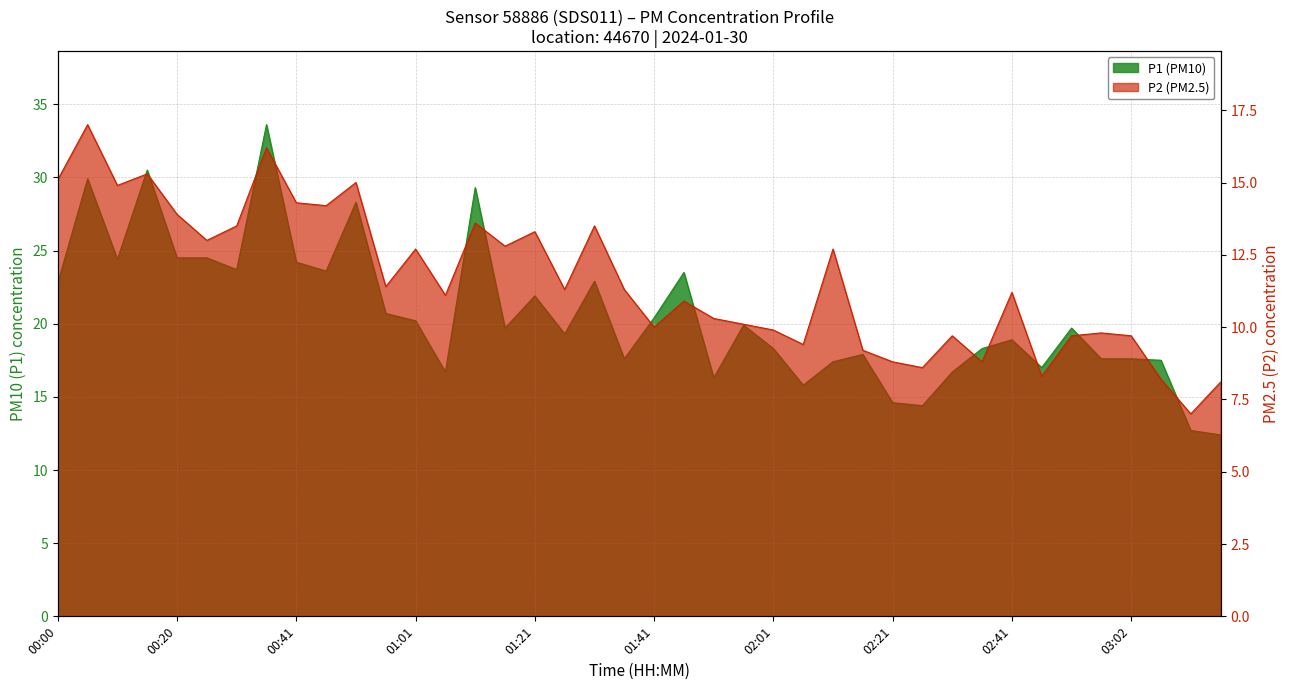

What is the spread (max minus min) of values at 00:51?

13.3